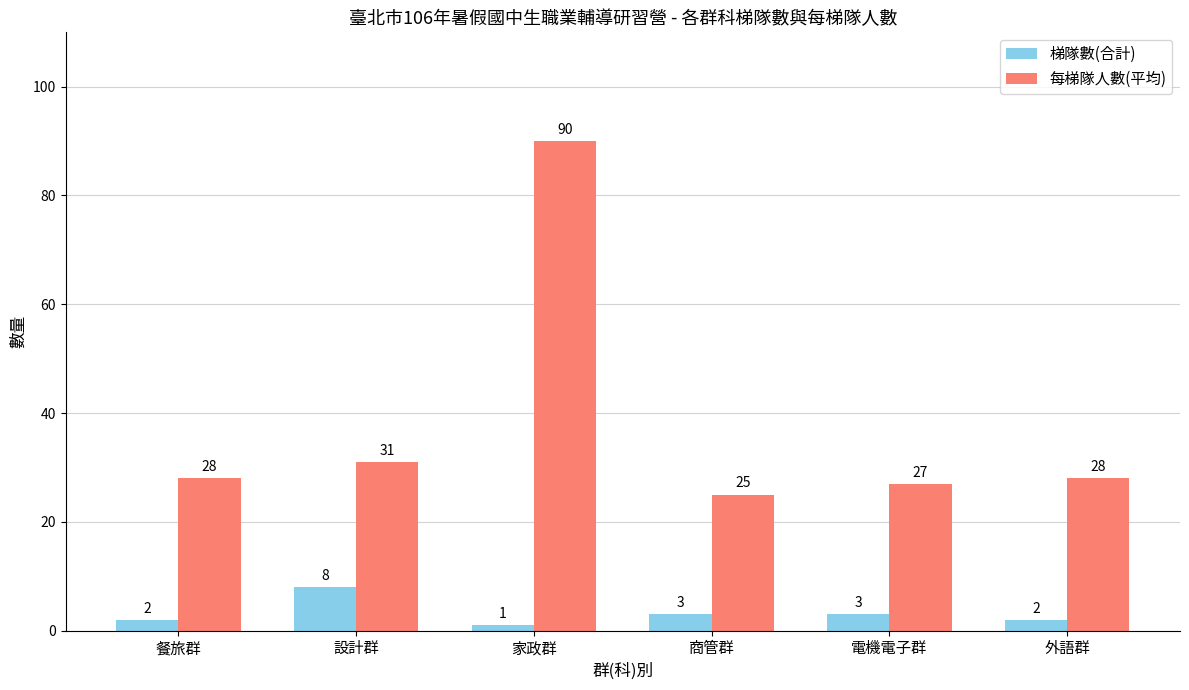

At which label does 梯隊數(合計) reach its minimum?

家政群